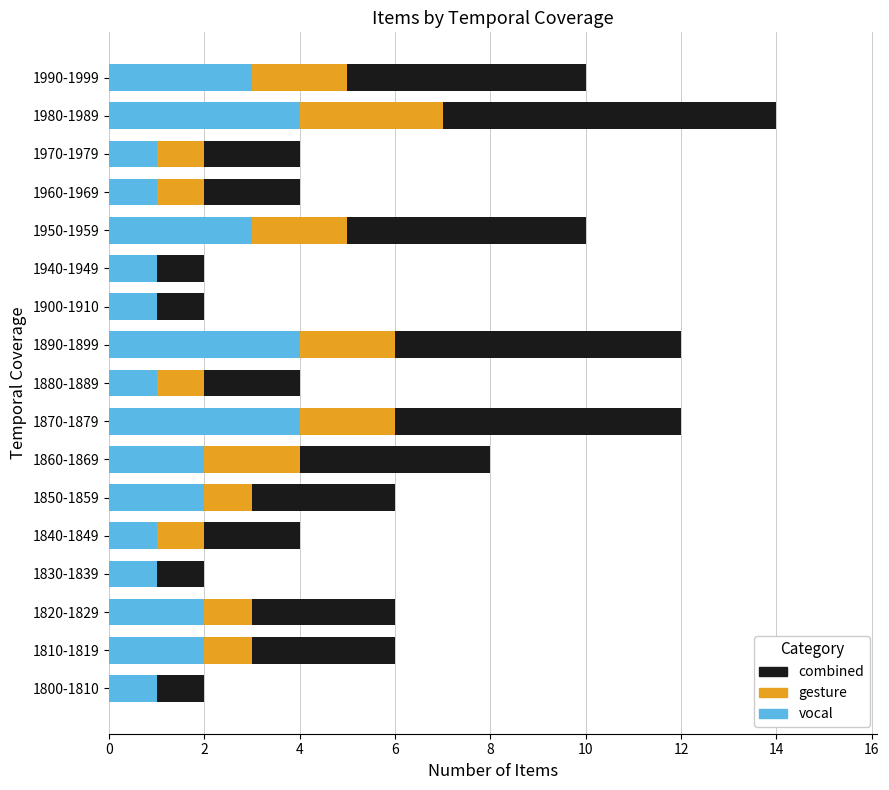

What is the total value across all series at 1950-1959?

10